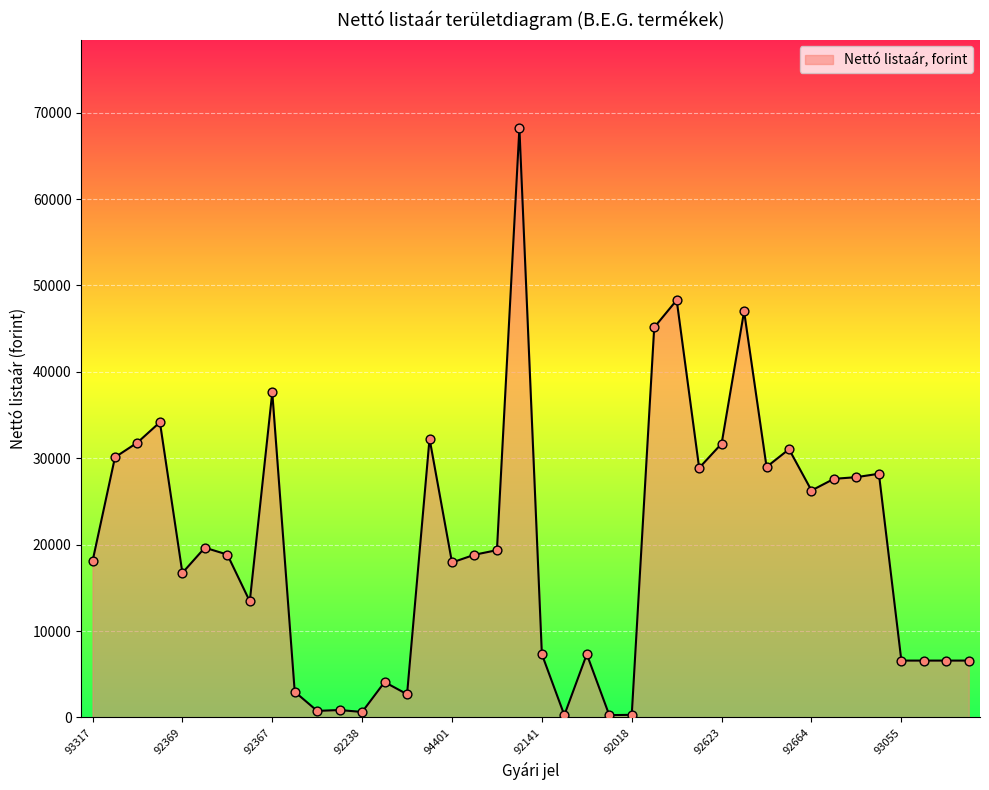

What is the maximum value shown in the chart?

68222